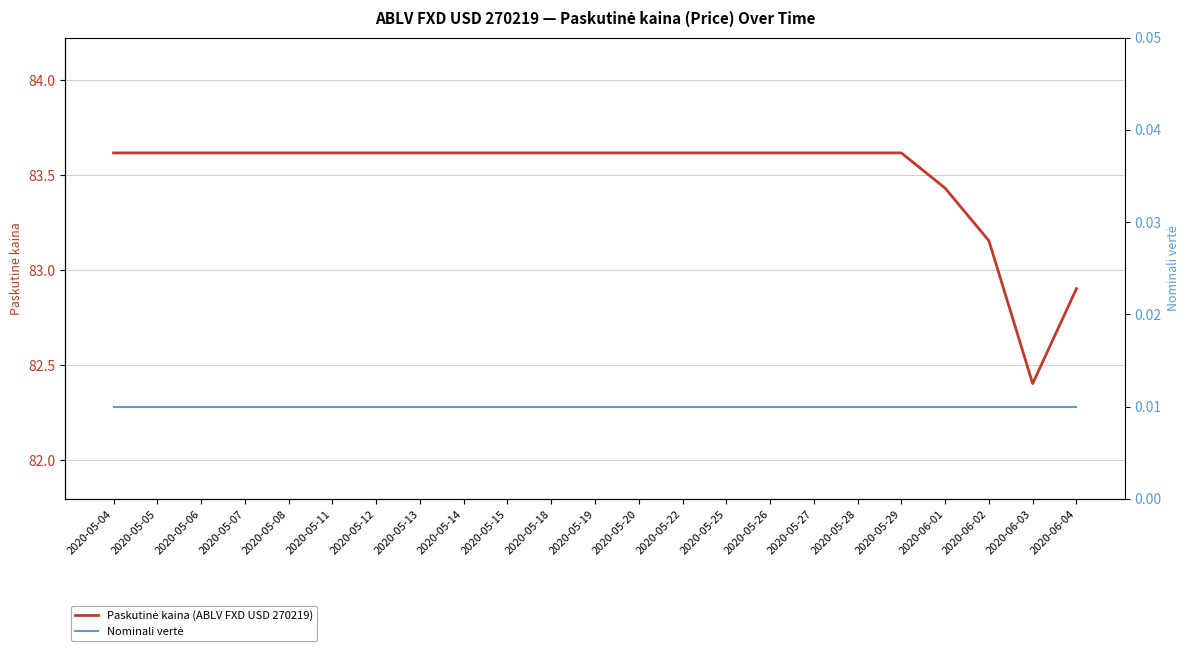

Rank the categories by Paskutinė kaina (ABLV FXD USD 270219) value from highest to lowest.

2020-05-04, 2020-05-05, 2020-05-06, 2020-05-07, 2020-05-08, 2020-05-11, 2020-05-12, 2020-05-13, 2020-05-14, 2020-05-15, 2020-05-18, 2020-05-19, 2020-05-20, 2020-05-22, 2020-05-25, 2020-05-26, 2020-05-27, 2020-05-28, 2020-05-29, 2020-06-01, 2020-06-02, 2020-06-04, 2020-06-03